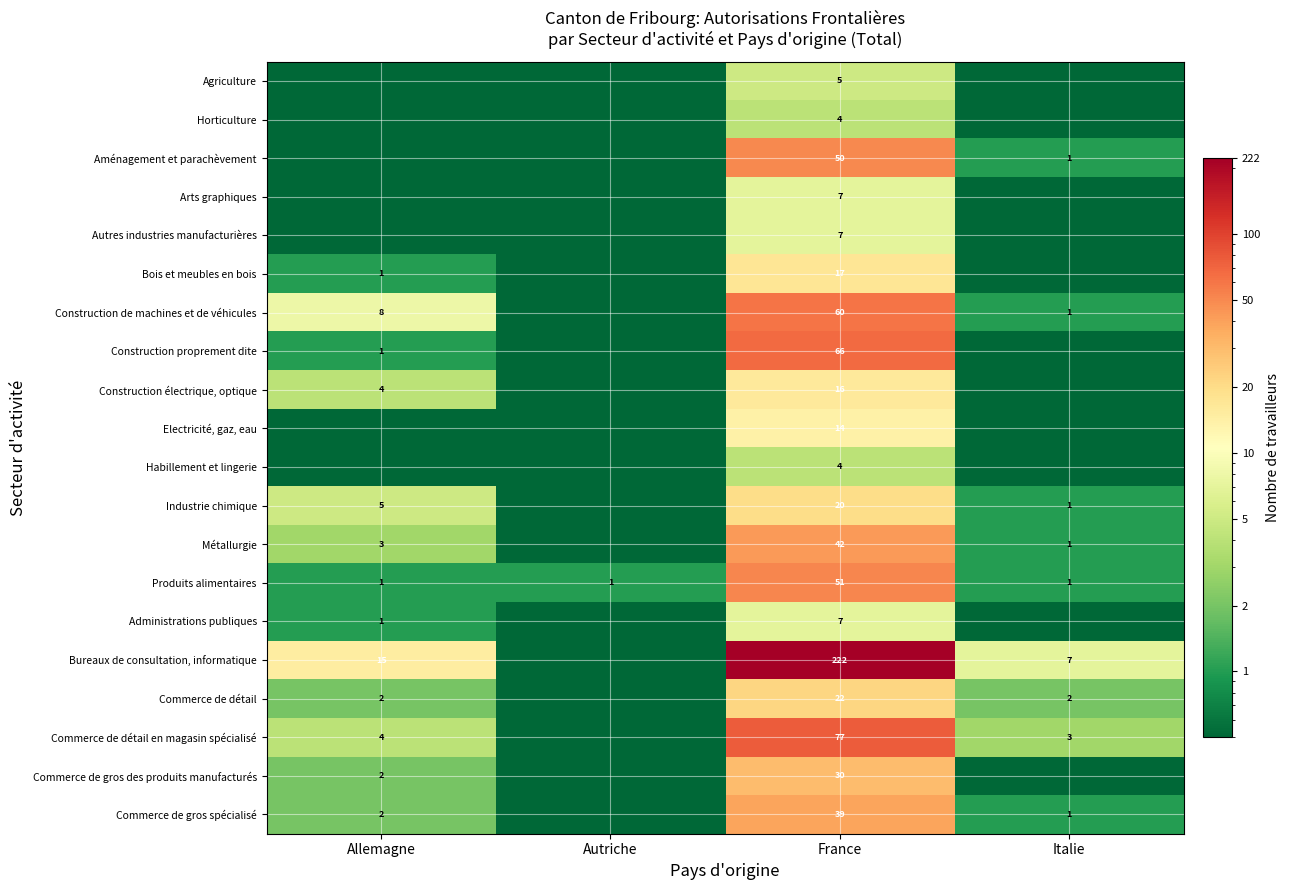

The value of Construction électrique, optique at France is 24.9. True or false?

False